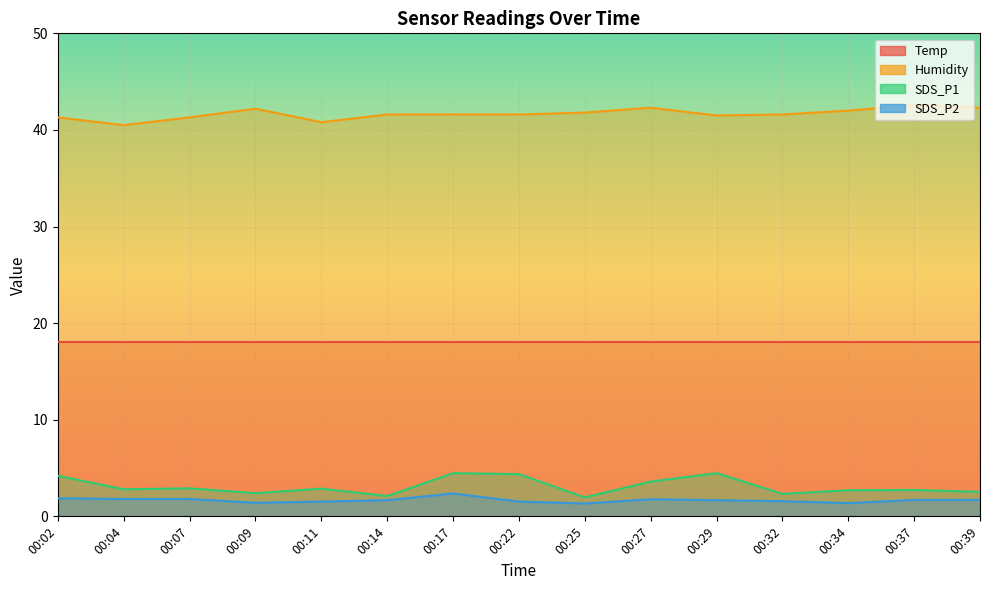

What is the difference between the highest and lowest values at 00:09?

40.8